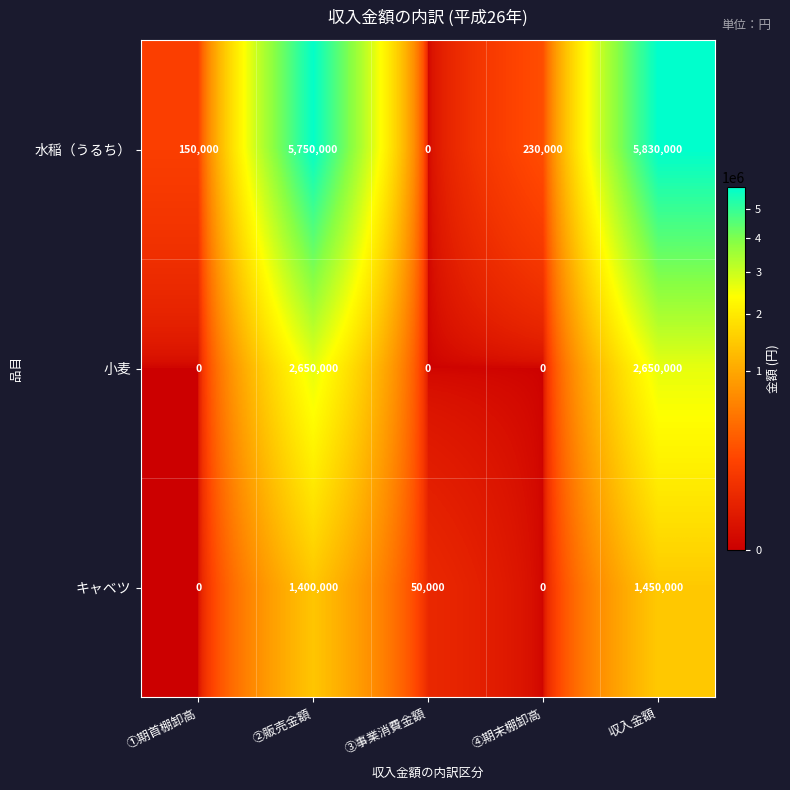

How many values in キャベツ are above zero?

3